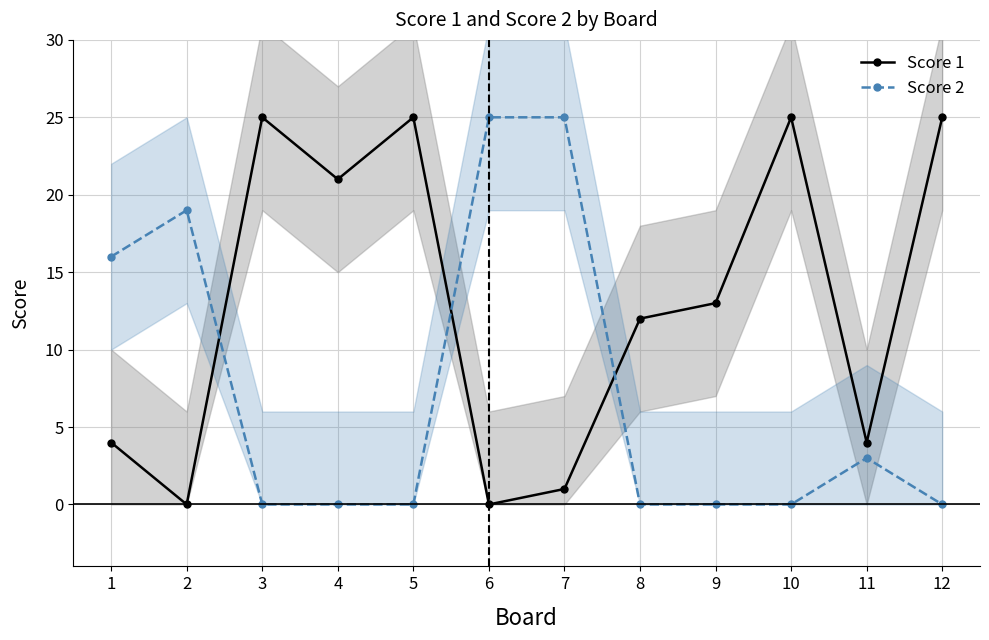

Which series has the largest total across all categories?

Score 1